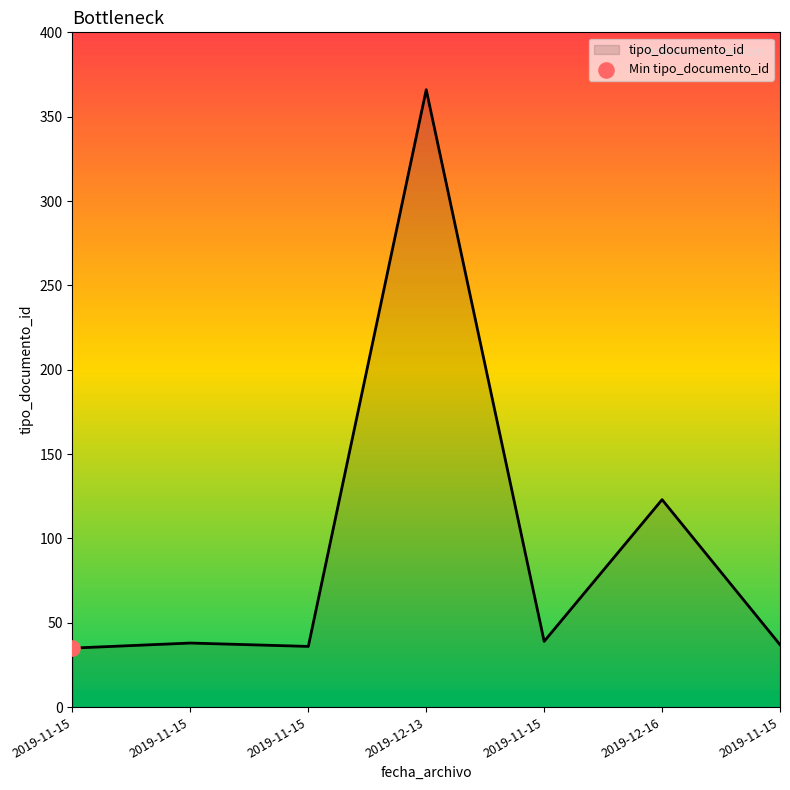

Between 2019-11-15 and 2019-11-15, which is larger?

2019-11-15